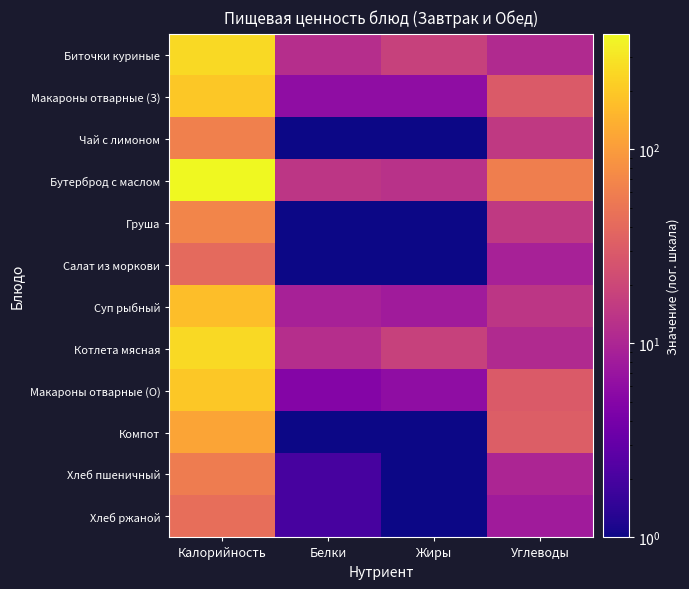

Which series has the largest range (max minus min)?

Бутерброд с маслом